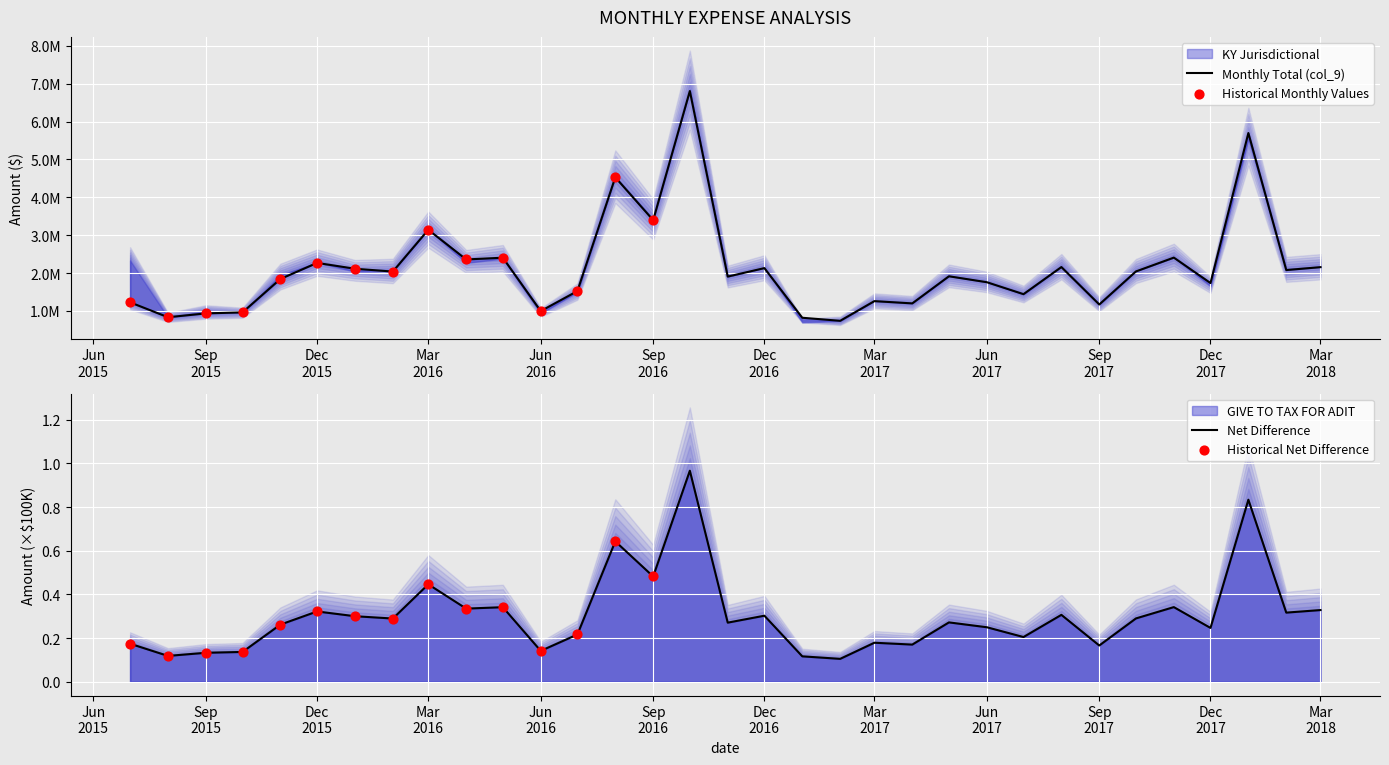

Which series reaches the maximum Y coordinate?

KY Jurisdictional